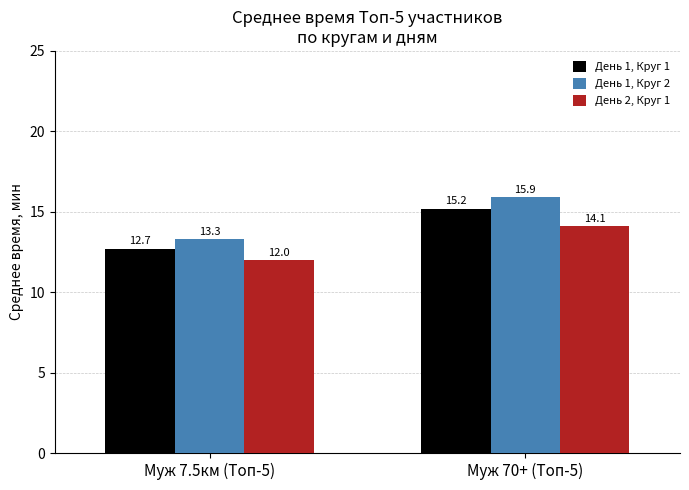

What is the label of the 2nd bar from the left?

Муж 70+ (Топ-5)